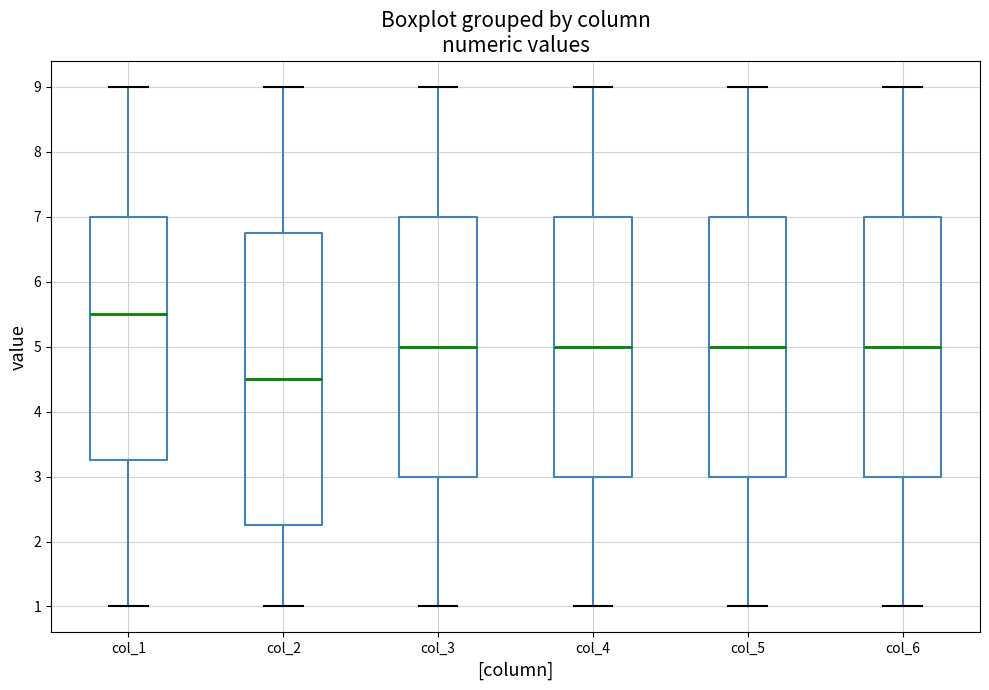

Reading left to right, transcribe this box plot: for each box, give where its median line is, the range the box spans, and where its two whiskers end, as read against the y-axis. The values are not printed on the chart, so give them approximately, as read against the axis.

col_1: median 5.5, box 3.3 to 7.0, whiskers 1.0 to 9.0
col_2: median 4.5, box 2.3 to 6.8, whiskers 1.0 to 9.0
col_3: median 5.0, box 3.0 to 7.0, whiskers 1.0 to 9.0
col_4: median 5.0, box 3.0 to 7.0, whiskers 1.0 to 9.0
col_5: median 5.0, box 3.0 to 7.0, whiskers 1.0 to 9.0
col_6: median 5.0, box 3.0 to 7.0, whiskers 1.0 to 9.0